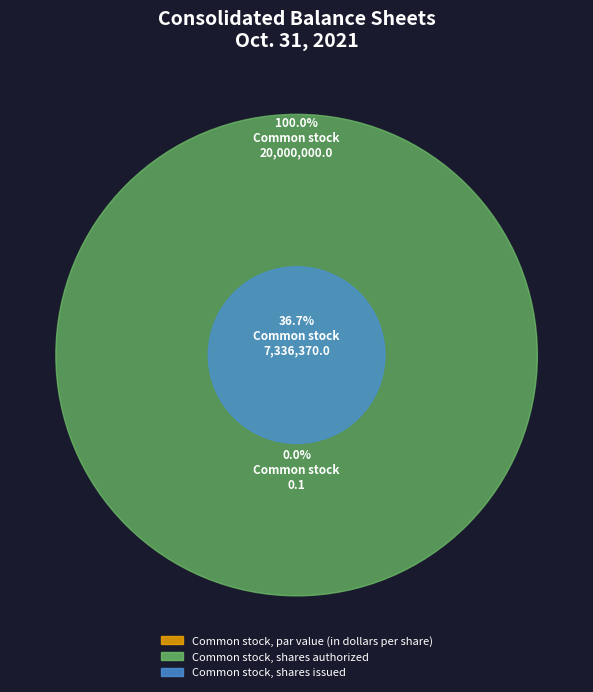

How many slices are in this pie chart?

3